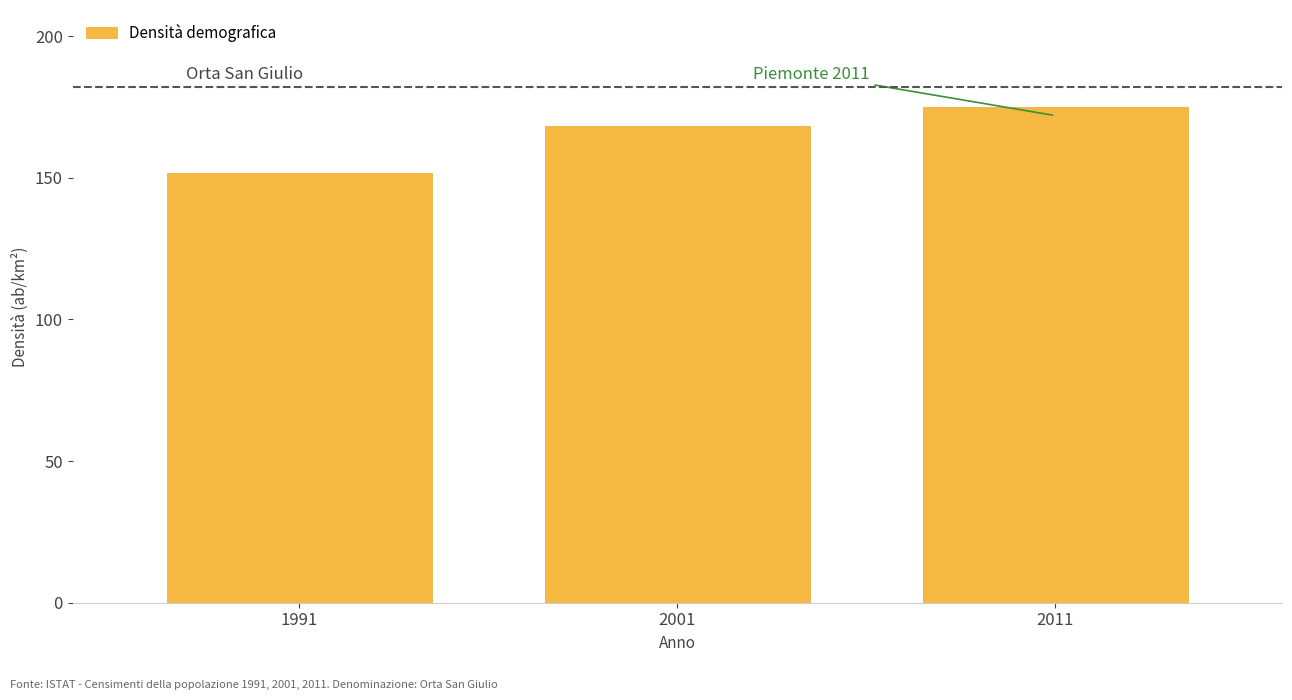

Reading left to right, extract all data points from this chart.

151.7	168.3	174.9